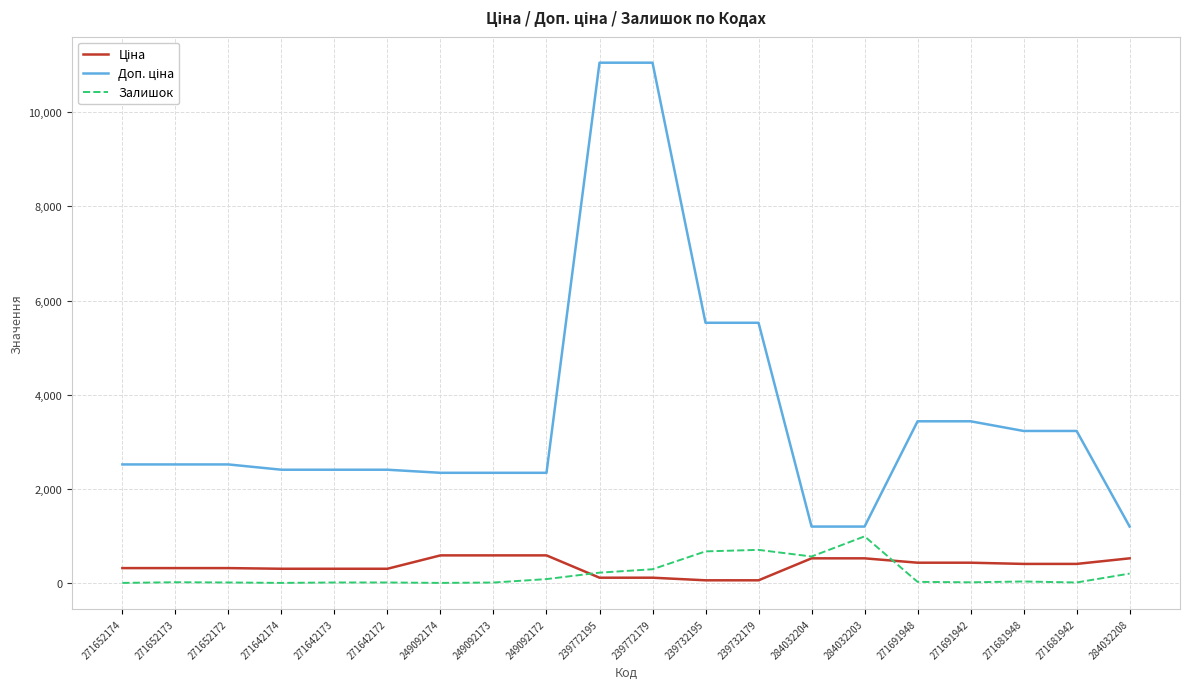

Is it true that Залишок equals 218.0 at 239772195?

True